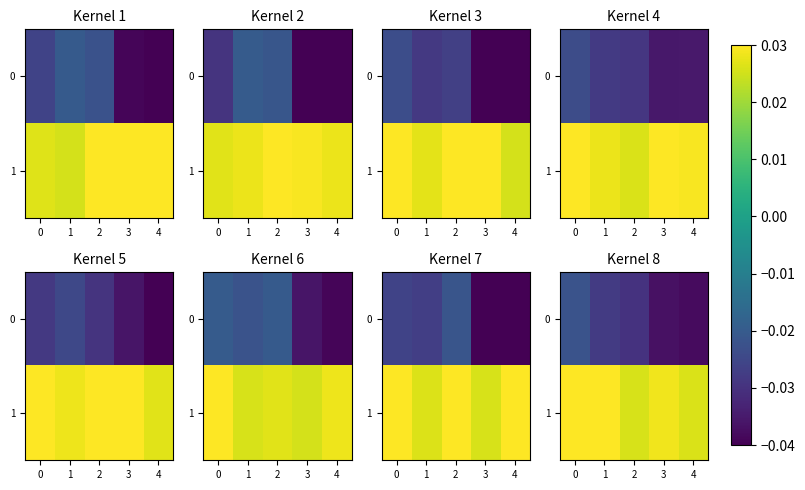

At how many categories does at least one series exceed 0?

5